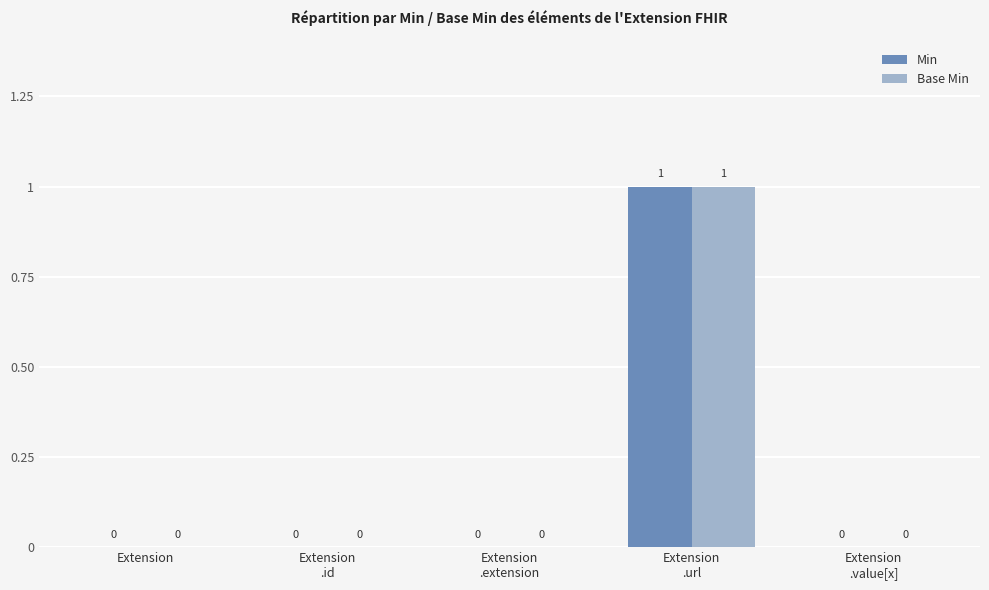

Count the number of categories in the chart.

5